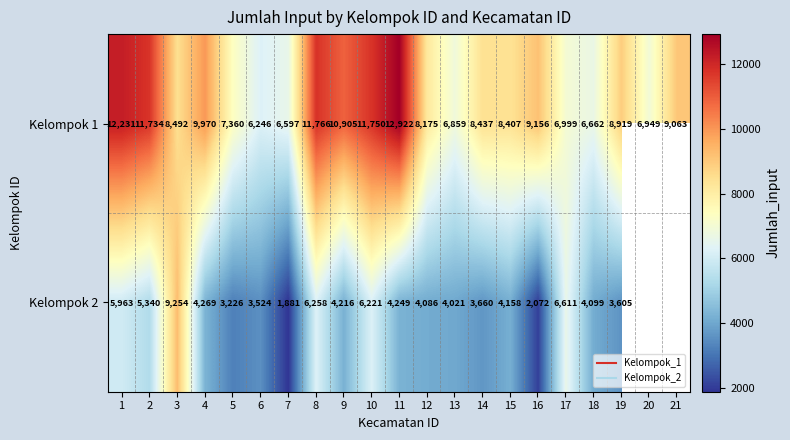

Is it true that Kelompok 1 equals 6949.0 at 20?

True